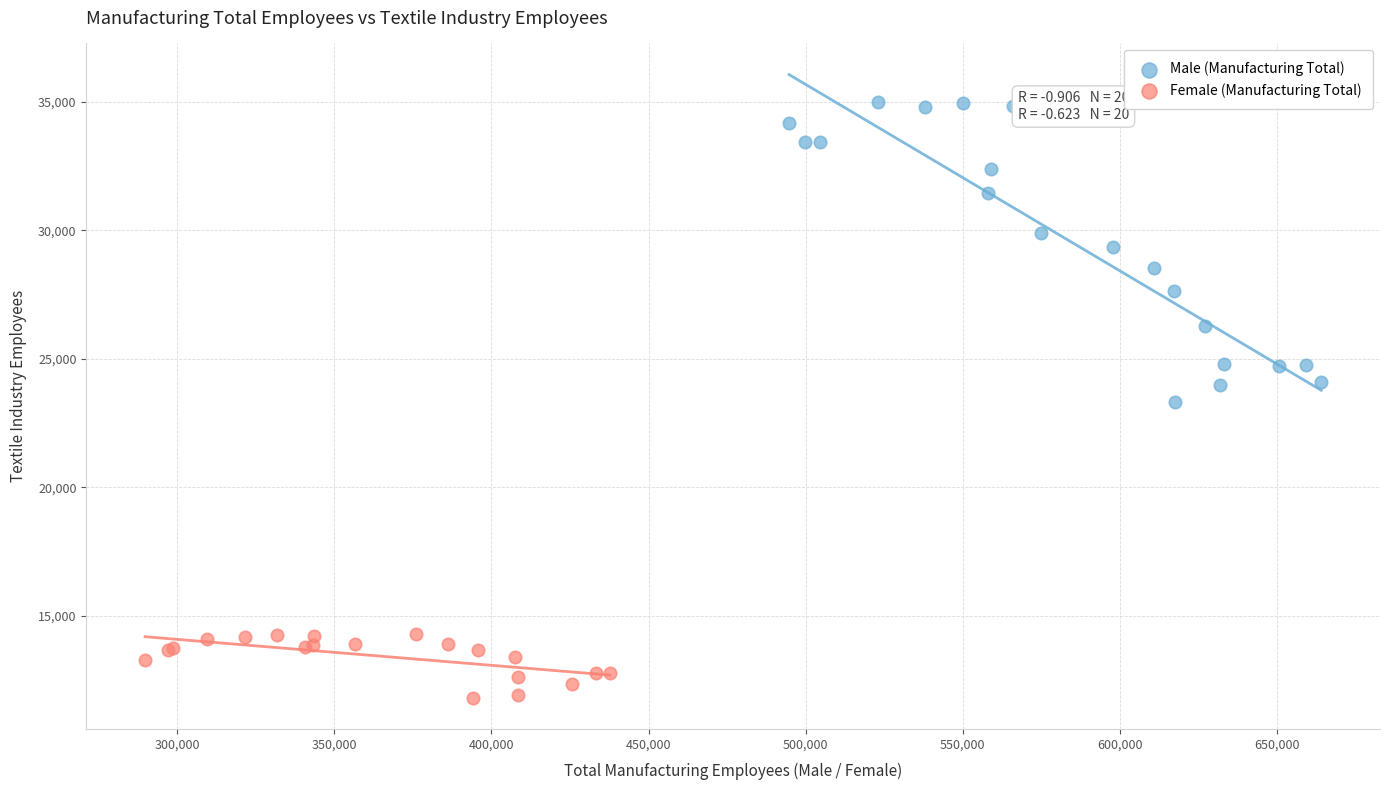

What are all the series names shown in the legend?

Male (Manufacturing Total), Female (Manufacturing Total)